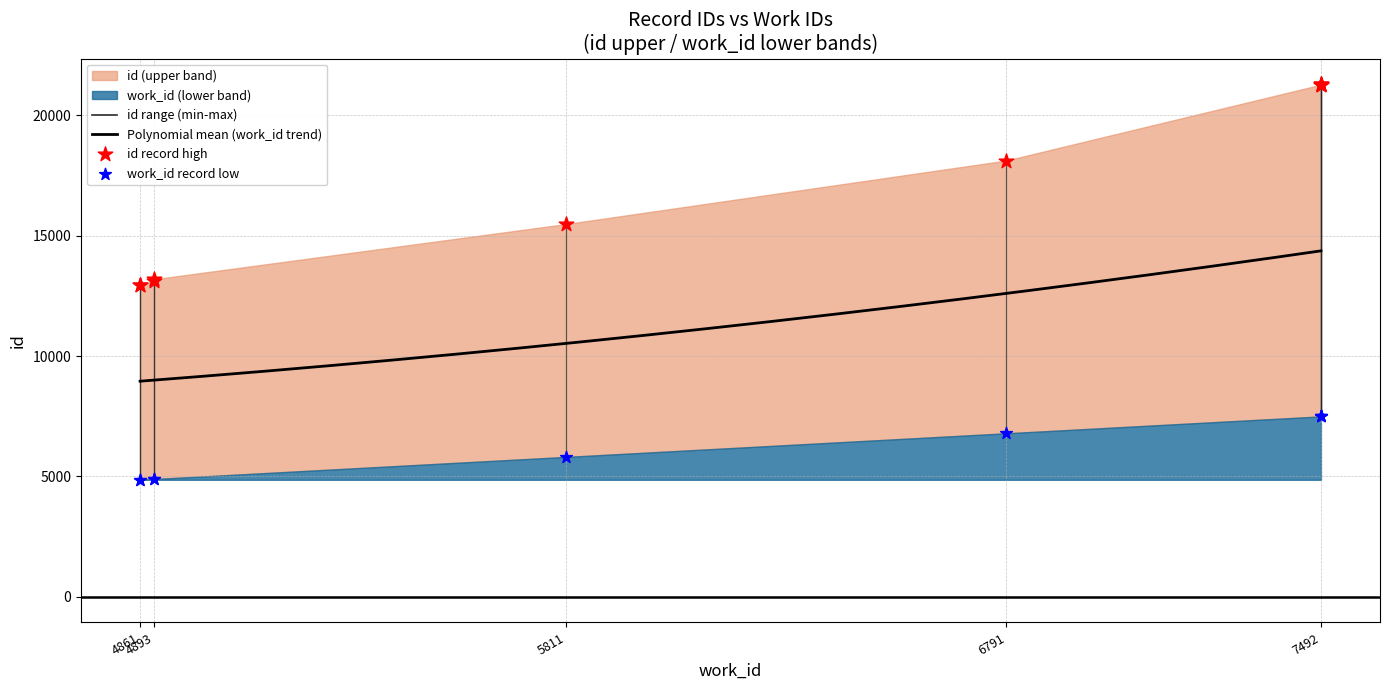

Which series contains the highest Y value?

id